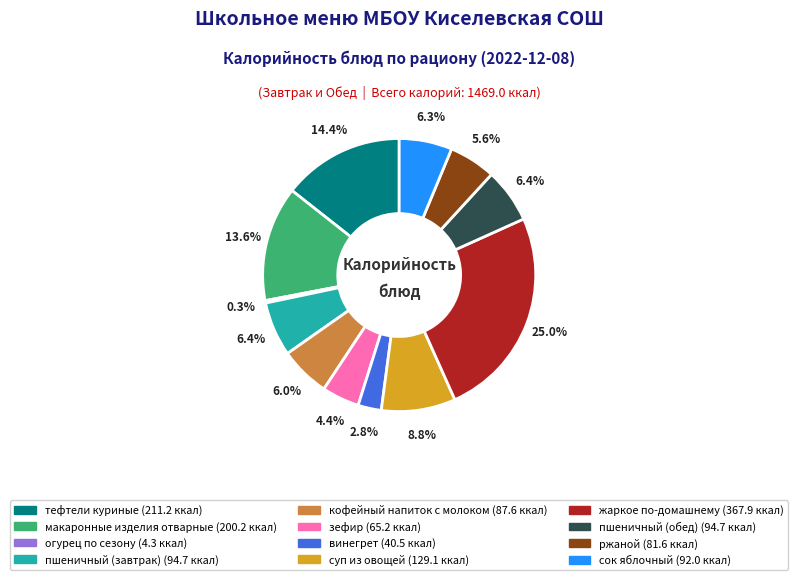

What is the smallest slice in the pie chart?

огурец по сезону